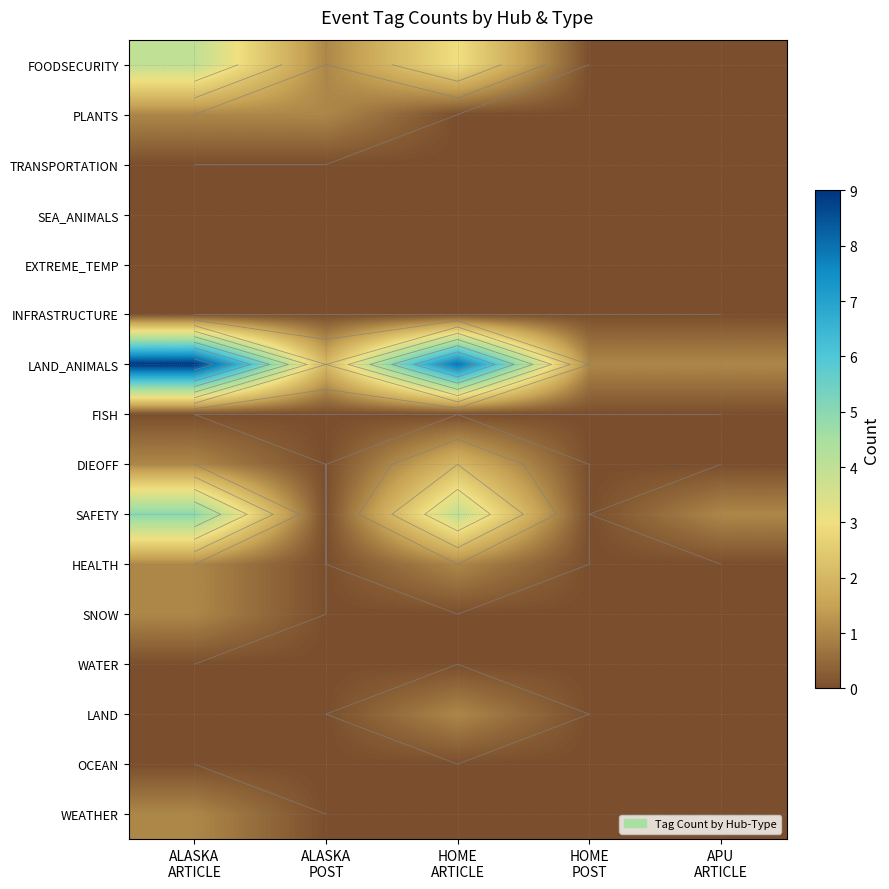

What is the total value across all series at ALASKA
ARTICLE?

23